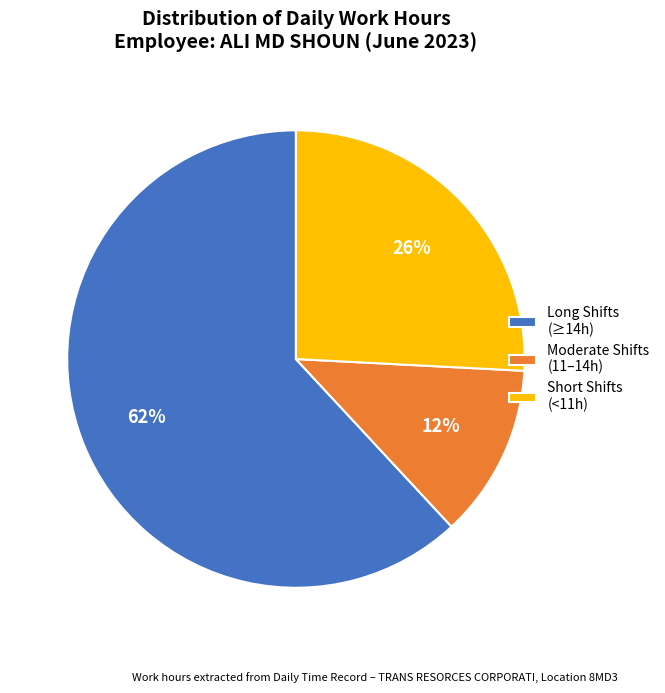

Between Long Shifts (≥14h) and Short Shifts (<11h), which is larger?

Long Shifts (≥14h)